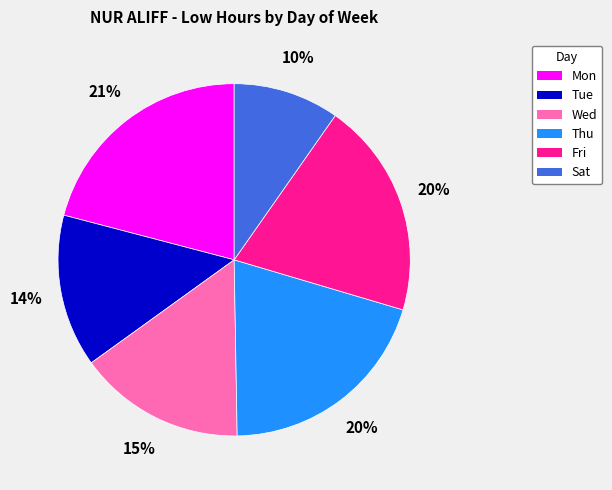

Is it true that Fri is 34% of the pie?

False